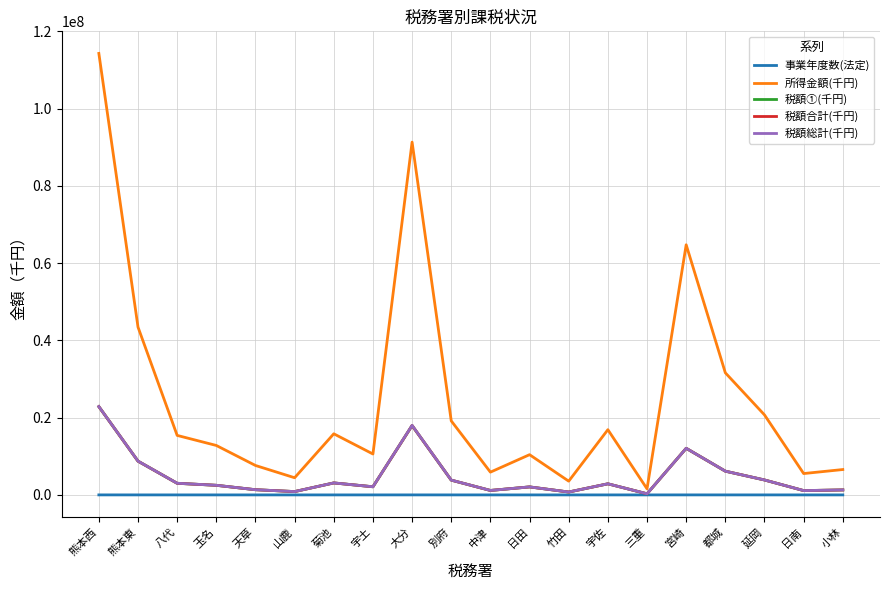

The value of 税額総計(千円) at 別府 is 3835044. True or false?

True